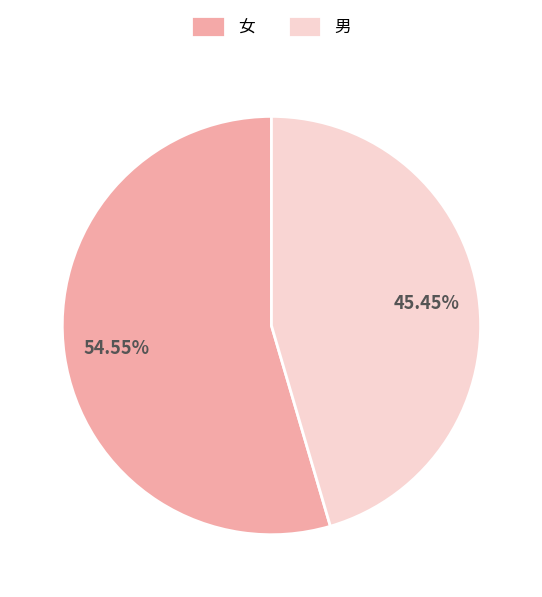

To the nearest percent, what is the difference between the largest and smallest slice percentages?

9%